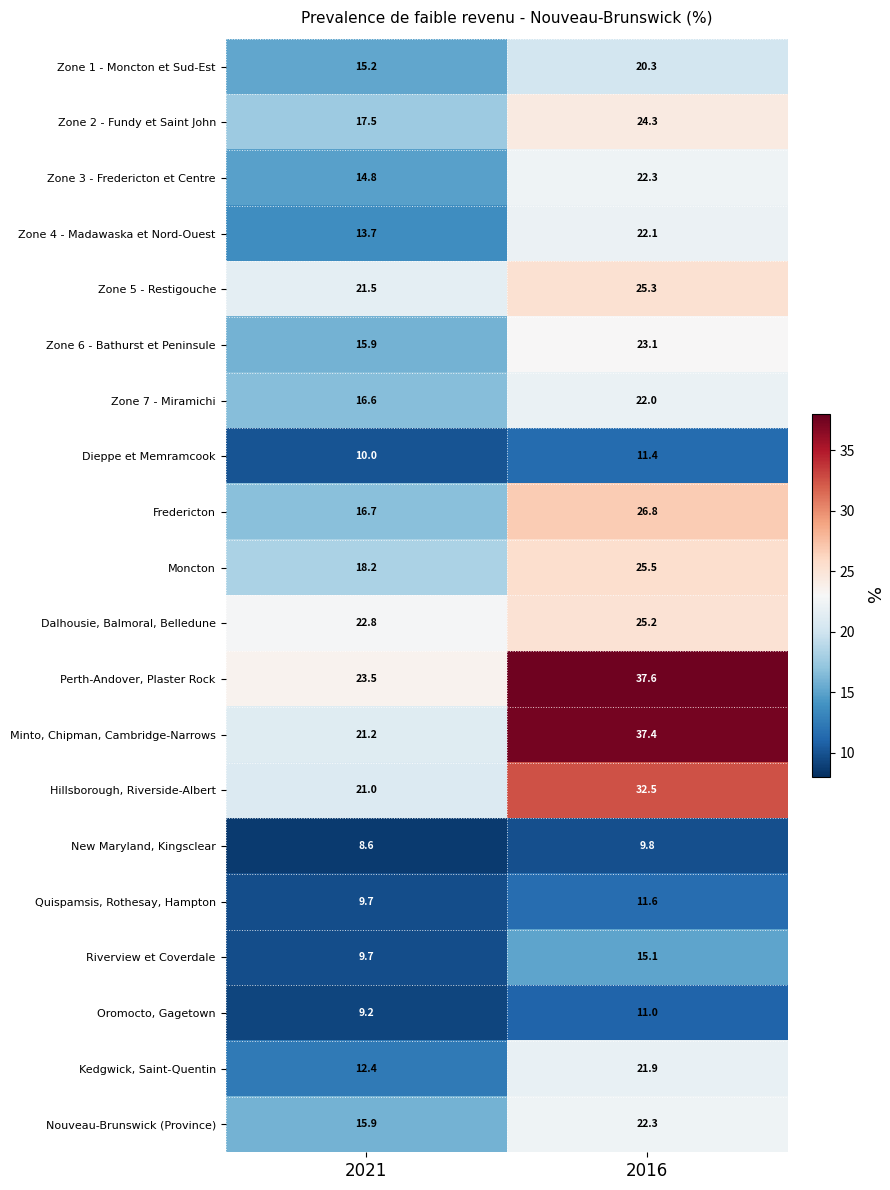

Which series has the largest range (max minus min)?

Minto, Chipman, Cambridge-Narrows